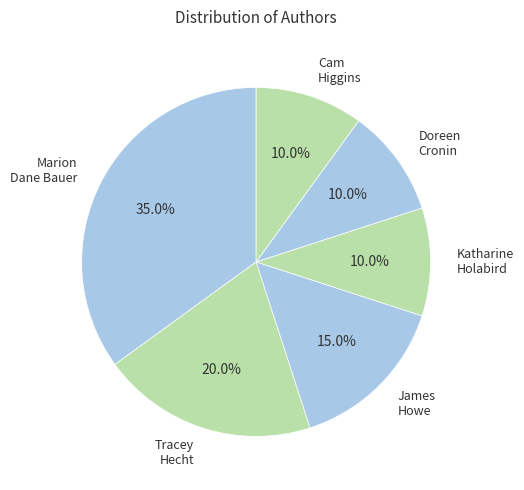

Which category has the biggest portion of the pie?

Marion Dane Bauer